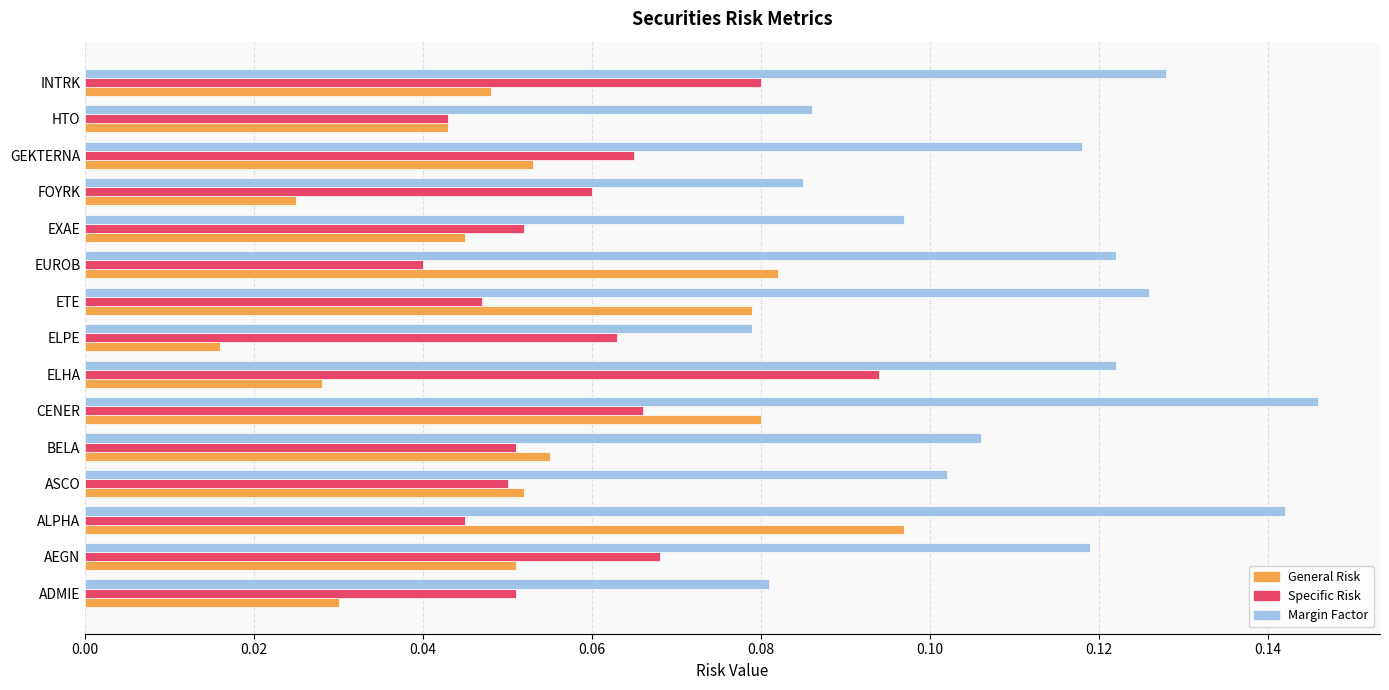

Which label corresponds to the largest value in the chart?

CENER